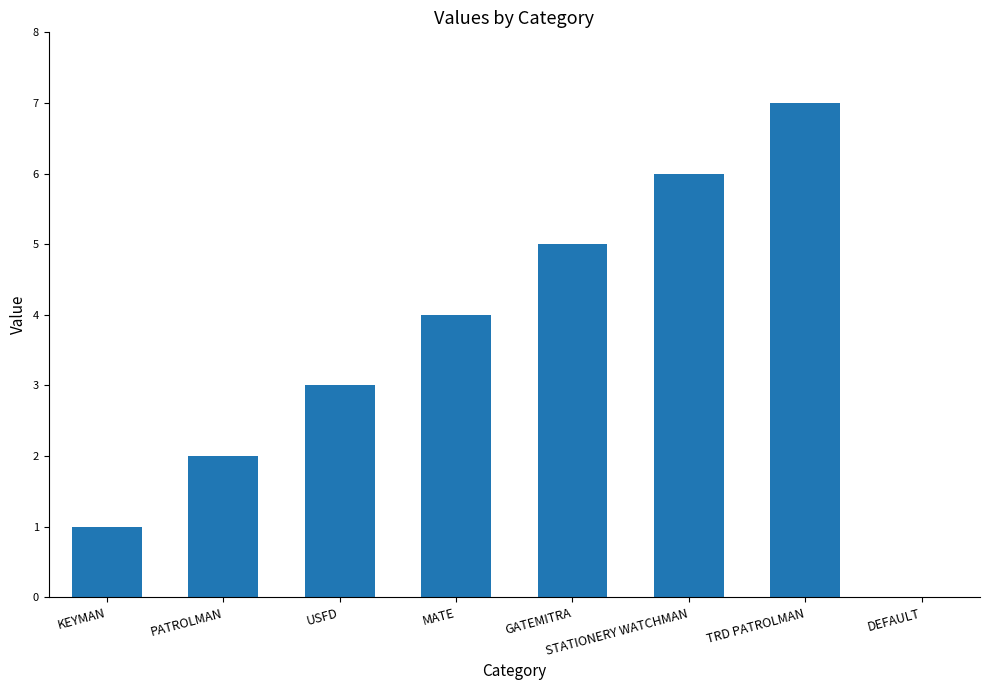

Which has a higher value, MATE or KEYMAN?

MATE